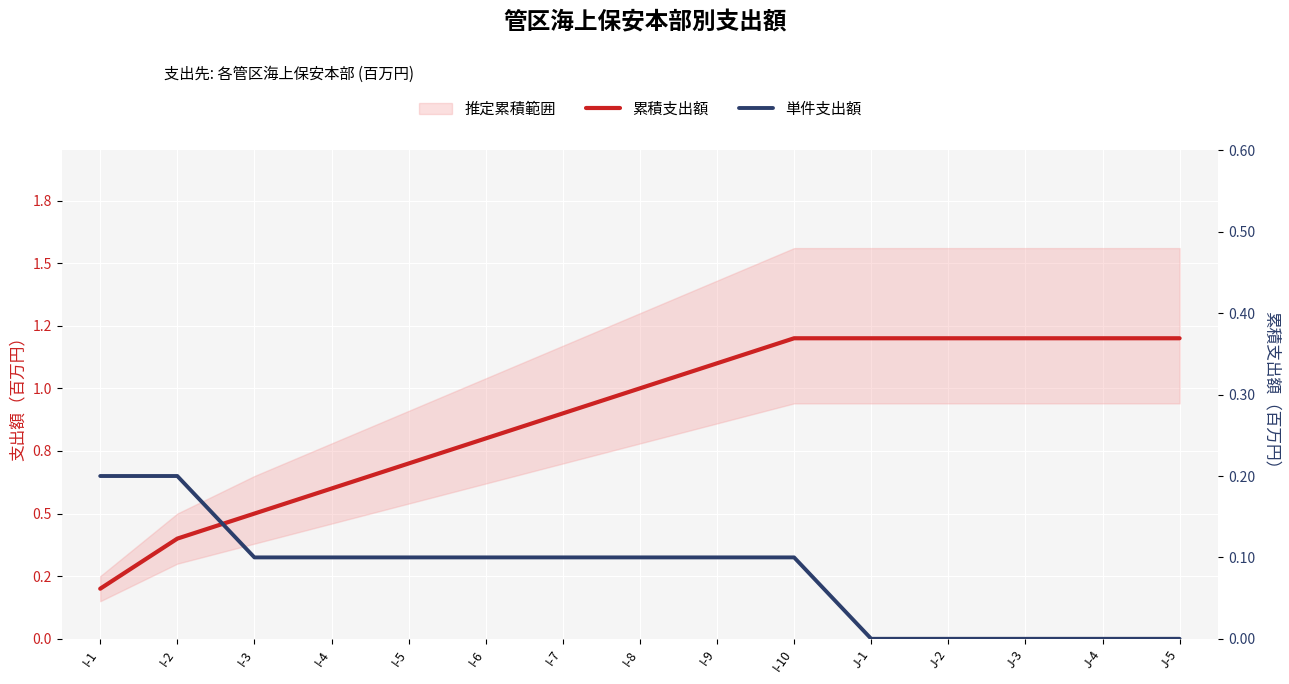

Which series has the largest range (max minus min)?

累積支出額